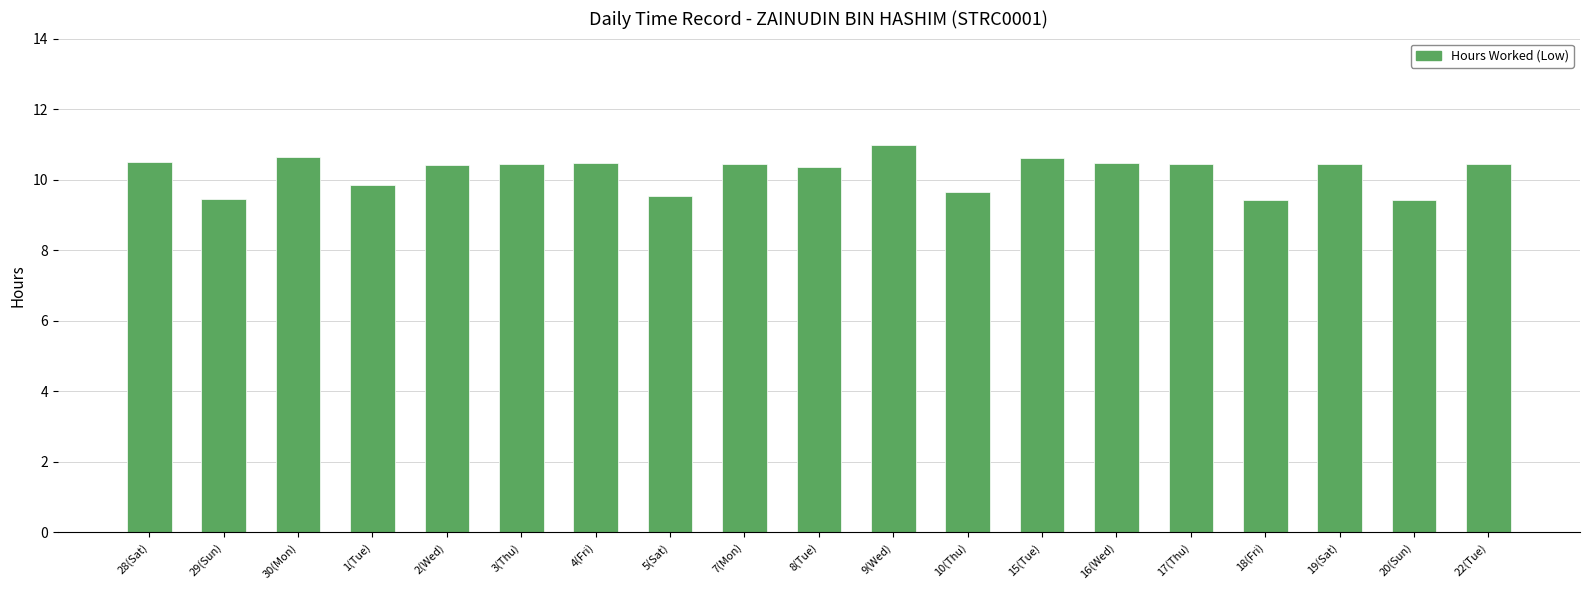

How many bars are there in total?

19